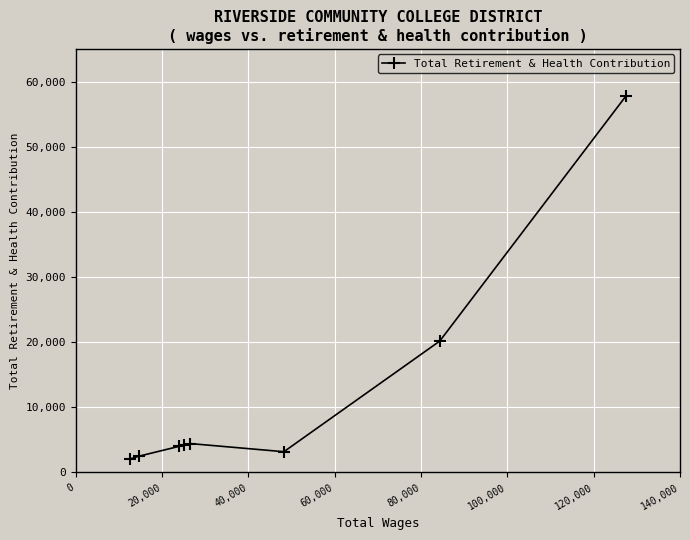

What is the value of the 1st point from the left?

2099